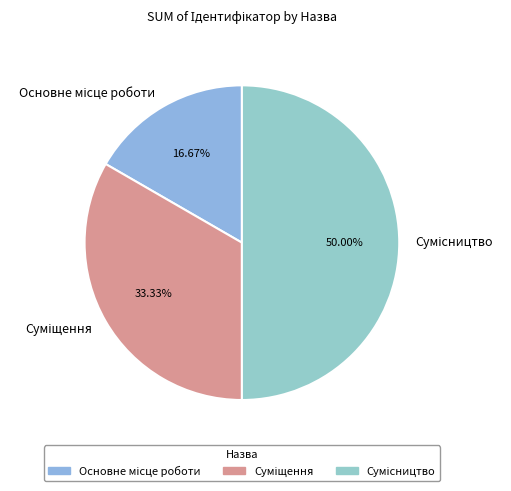

The Суміщення slice represents 33% of the pie. True or false?

True